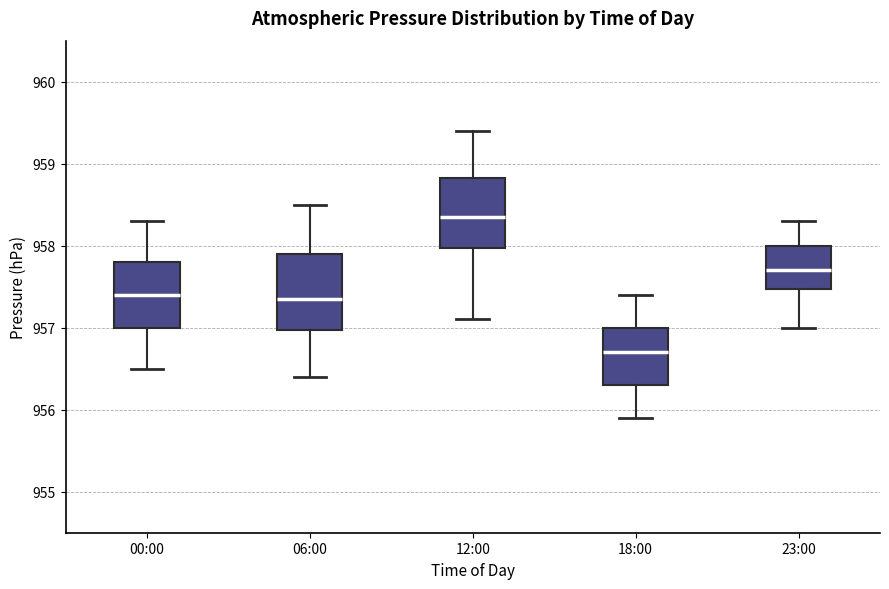

Reading left to right, transcribe this box plot: for each box, give where its median line is, the range the box spans, and where its two whiskers end, as read against the y-axis. The values are not printed on the chart, so give them approximately, as read against the axis.

00:00: median 957.4, box 957.0 to 957.8, whiskers 956.5 to 958.3
06:00: median 957.4, box 957.0 to 957.9, whiskers 956.4 to 958.5
12:00: median 958.4, box 958.0 to 958.8, whiskers 957.1 to 959.4
18:00: median 956.7, box 956.3 to 957.0, whiskers 955.9 to 957.4
23:00: median 957.7, box 957.5 to 958.0, whiskers 957.0 to 958.3